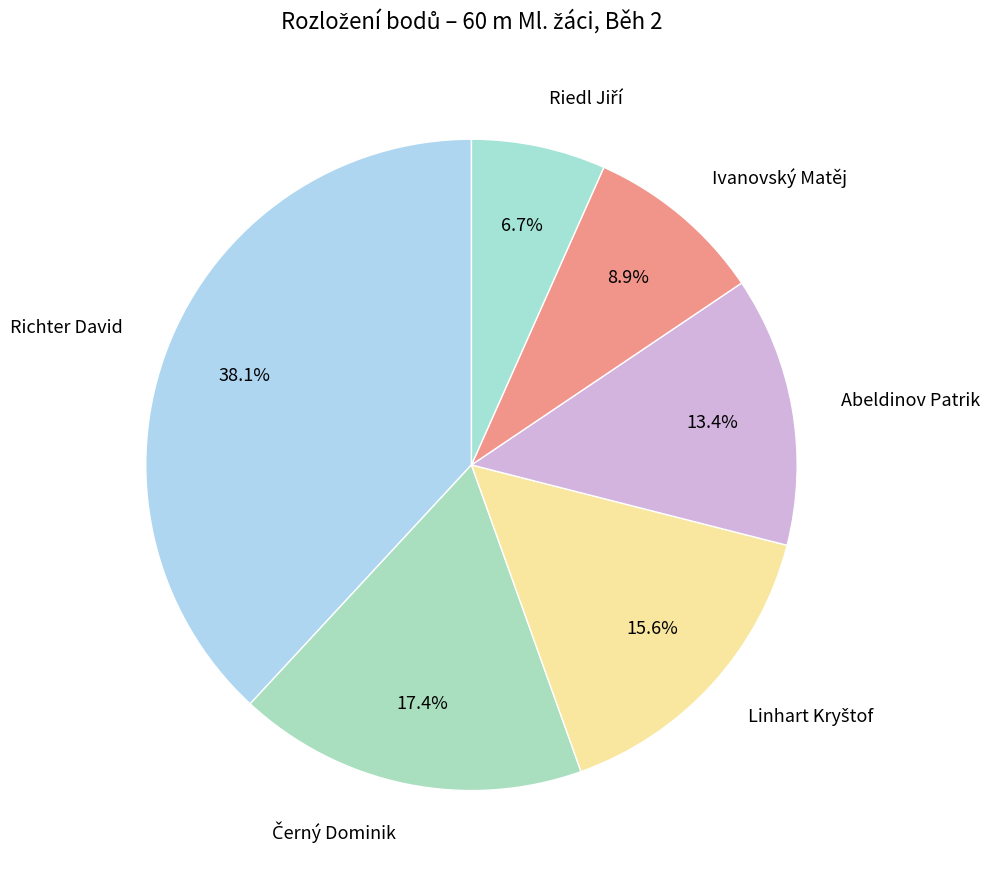

Combined, what portion of the pie is Abeldinov Patrik and Ivanovský Matěj?

22.3%